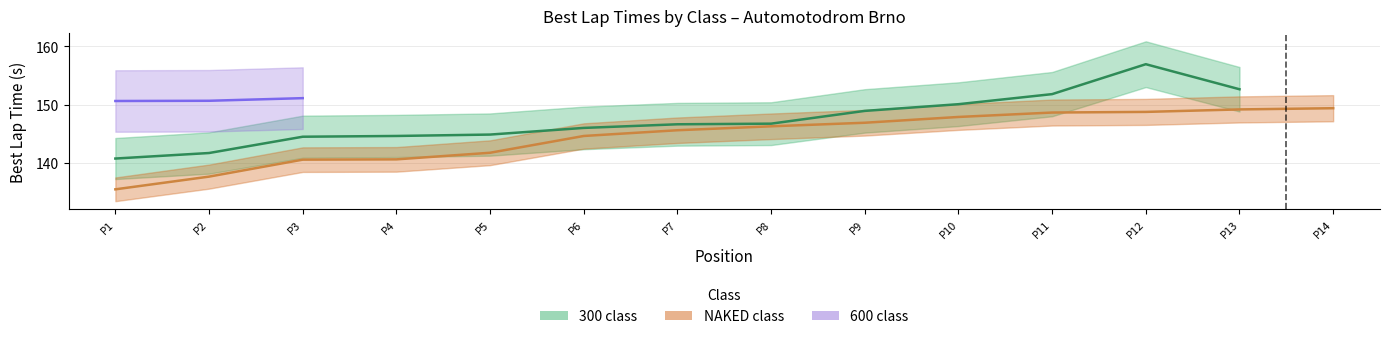

What are all the series names shown in the legend?

300 class, NAKED class, 600 class